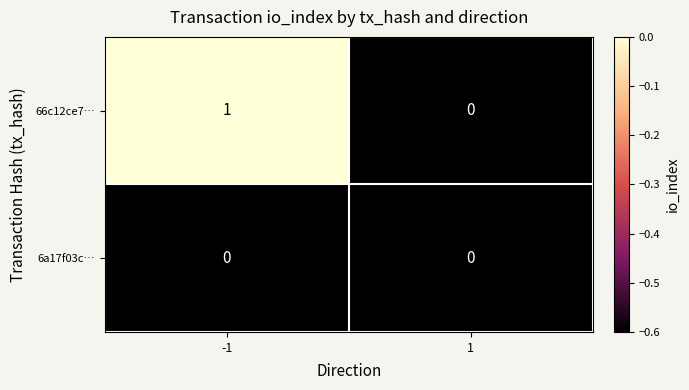

Which series has the widest spread of values?

66c12ce7…